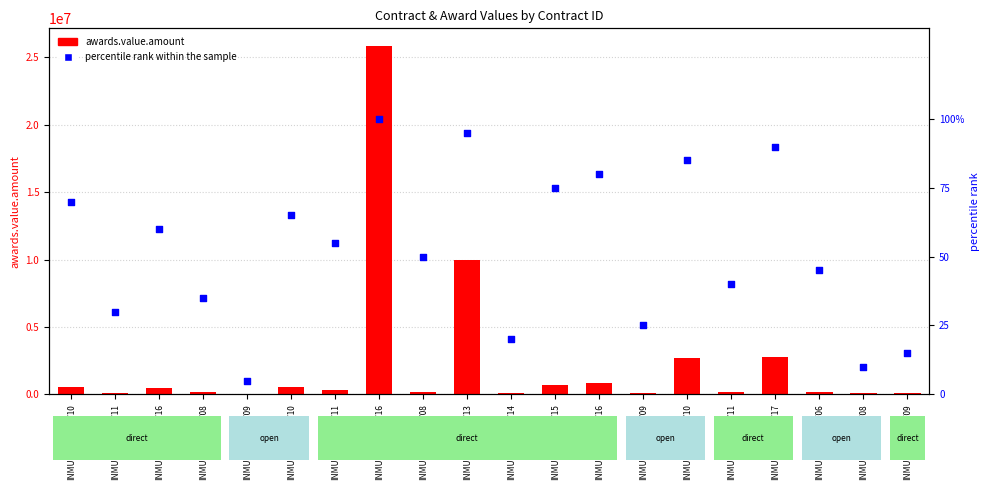

Which series has the largest total across all categories?

awards.value.amount